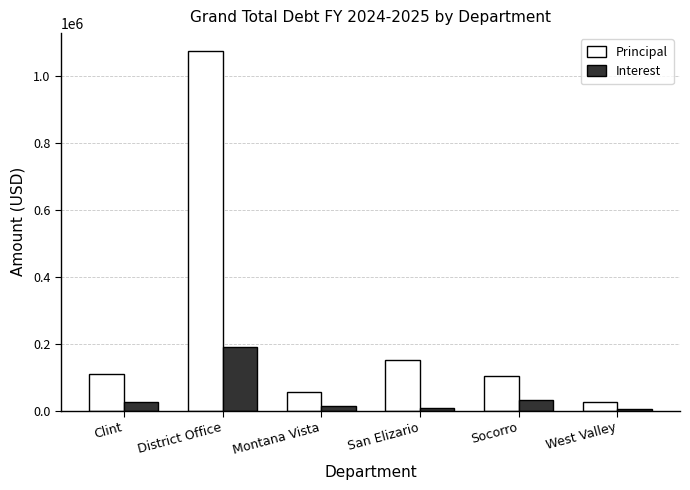

At which category is the sum across all series the highest?

District Office